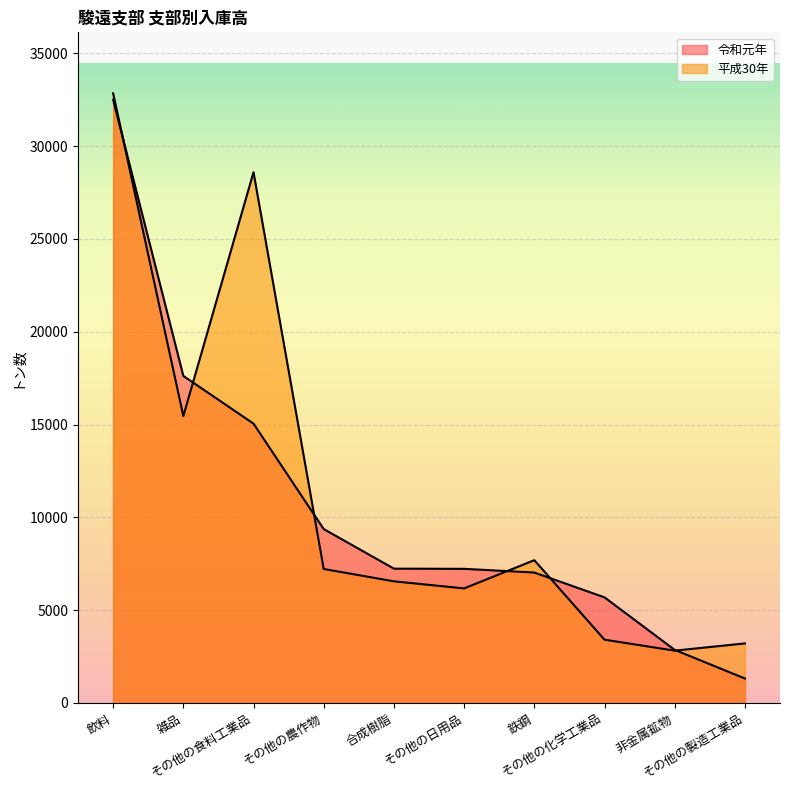

Reading left to right, extract all data points from this chart.

令和元年: 32509	17618	15047	9363	7230	7220	7020	5682	2850	1308
平成30年: 32855	15453	28600	7211	6546	6165	7686	3400	2810	3199